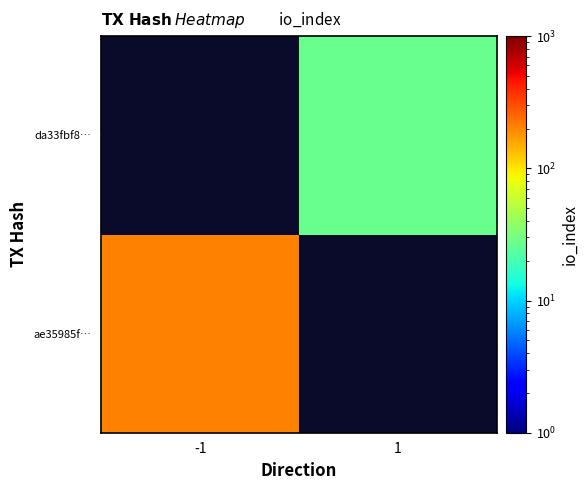

At which label does da33fbf8… reach its peak?

-1